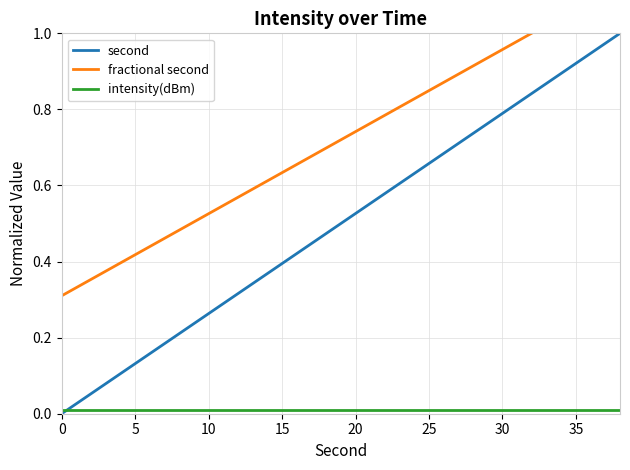

How many times do second and intensity(dBm) cross each other?

1